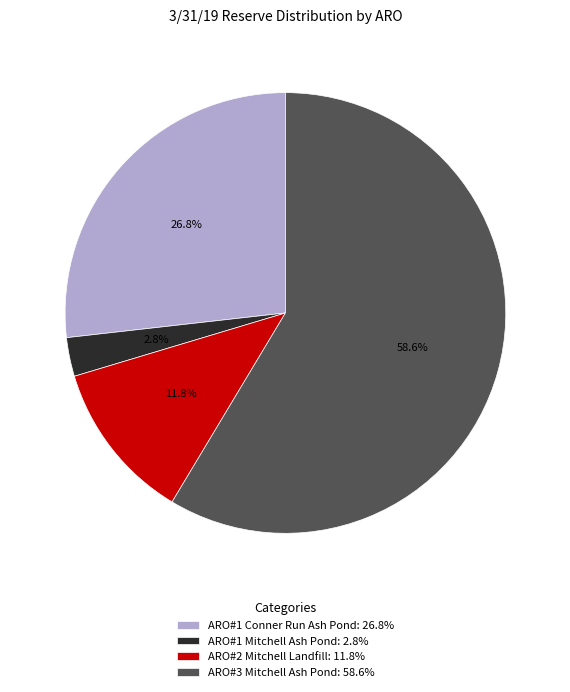

To the nearest percent, what is the average slice percentage?

25%